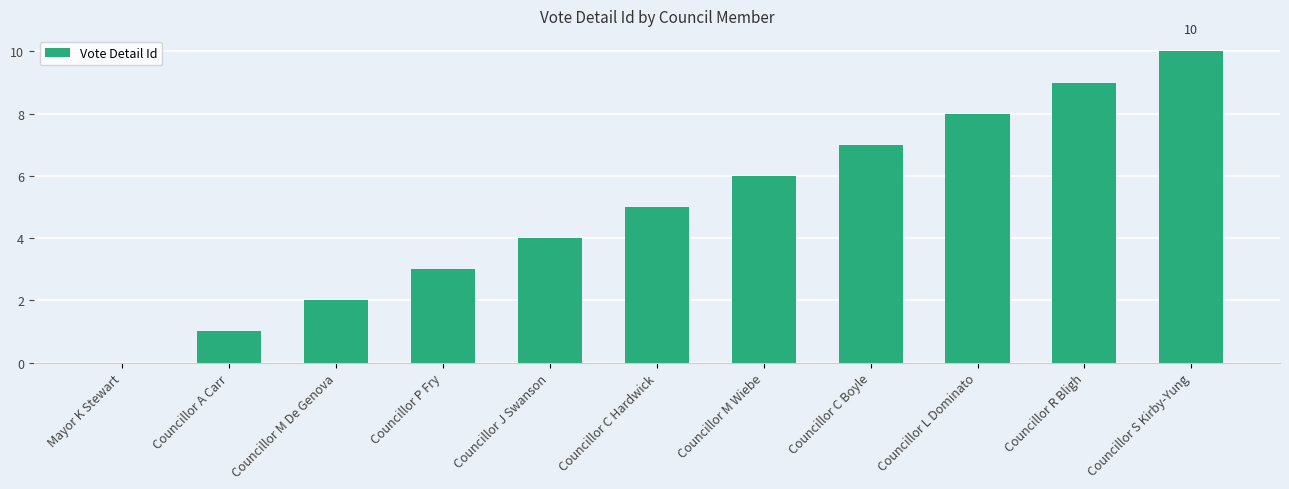

Reading left to right, what are all the values shown in this chart?

0	1	2	3	4	5	6	7	8	9	10